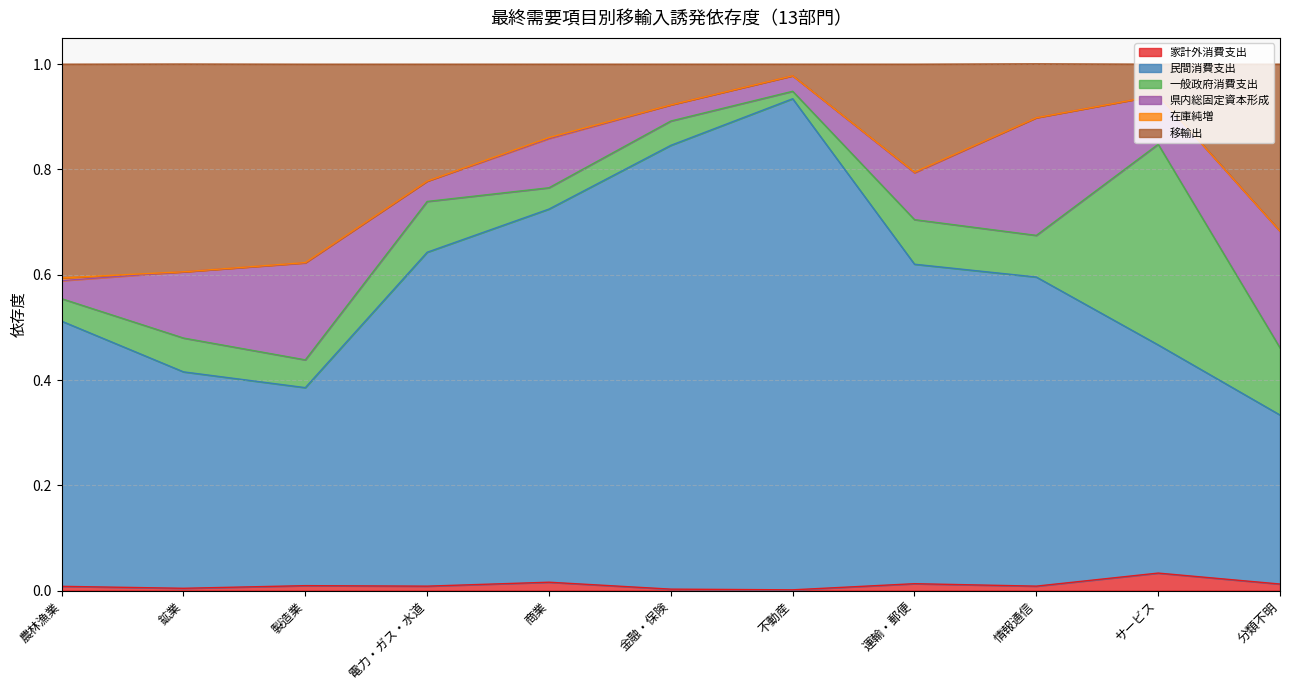

What is the difference between the 移輸出 values at 農林漁業 and 金融・保険?

0.3